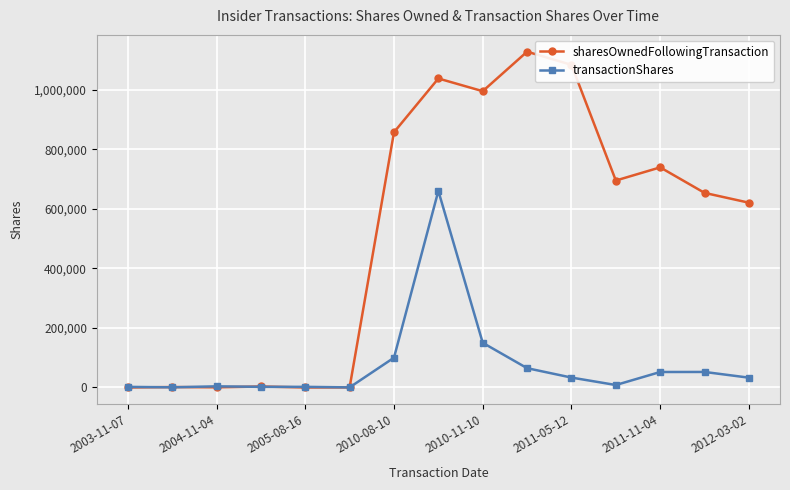

Rank the series by their average value, from lowest to highest.

transactionShares, sharesOwnedFollowingTransaction